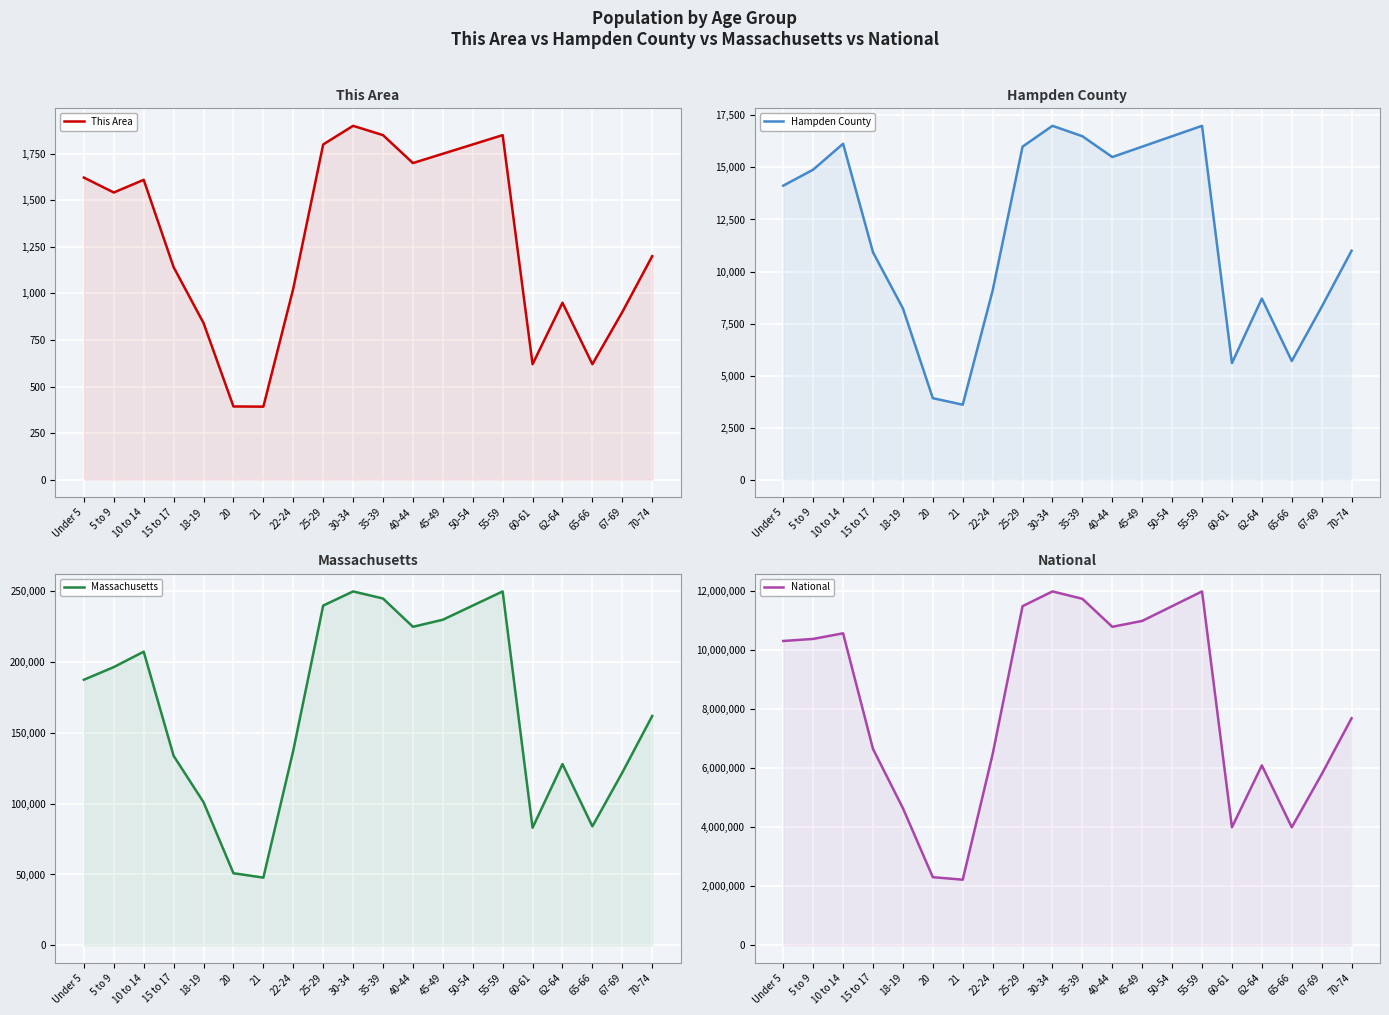

Which series has the widest spread of values?

National